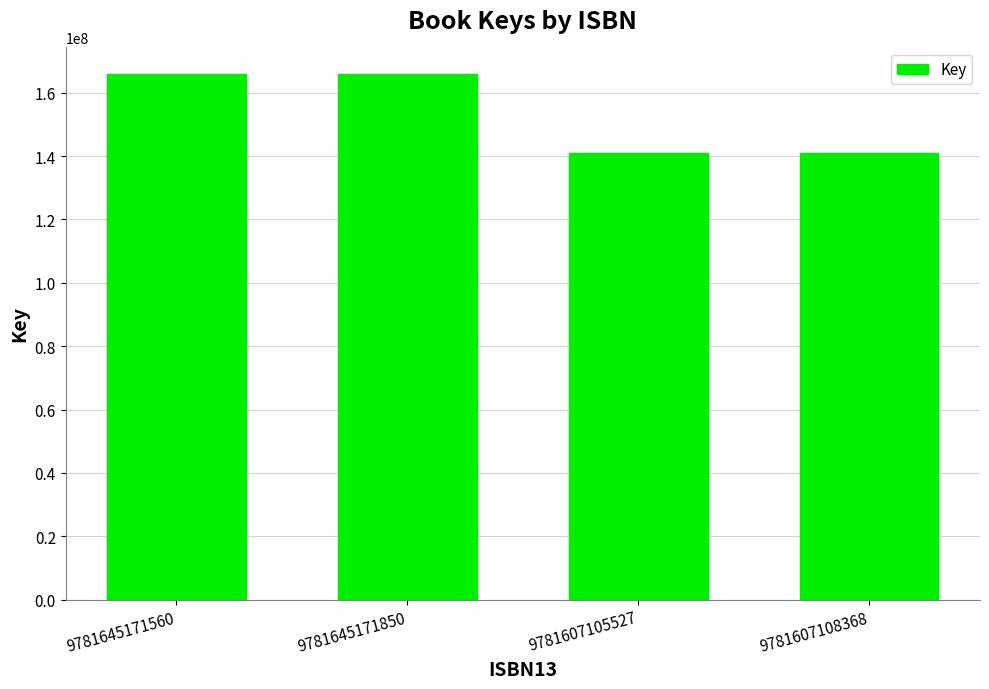

What is the greatest value displayed?

166011760